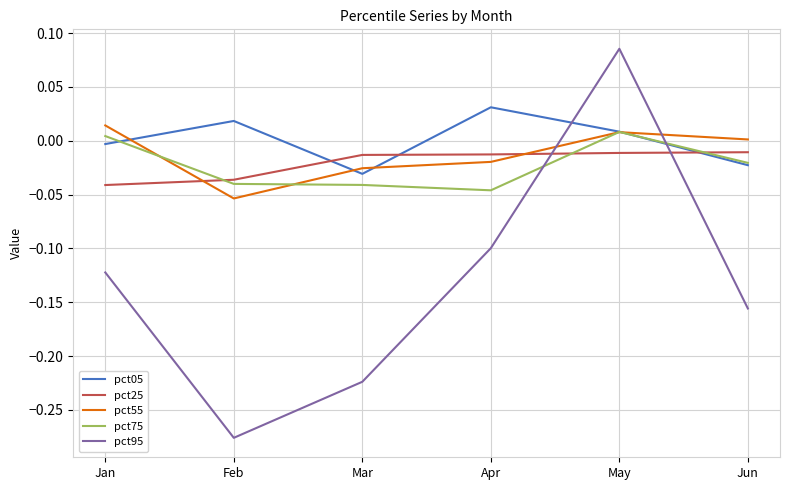

Rank the series at Apr from lowest to highest value.

pct95, pct75, pct55, pct25, pct05